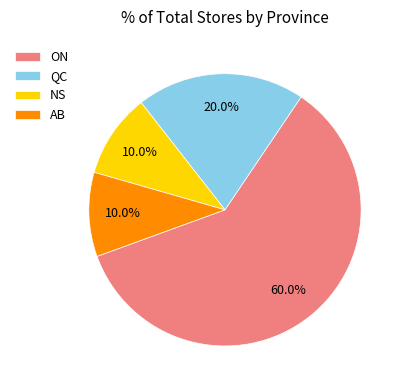

Approximately how many times larger is the value at NS compared to QC?

0.5